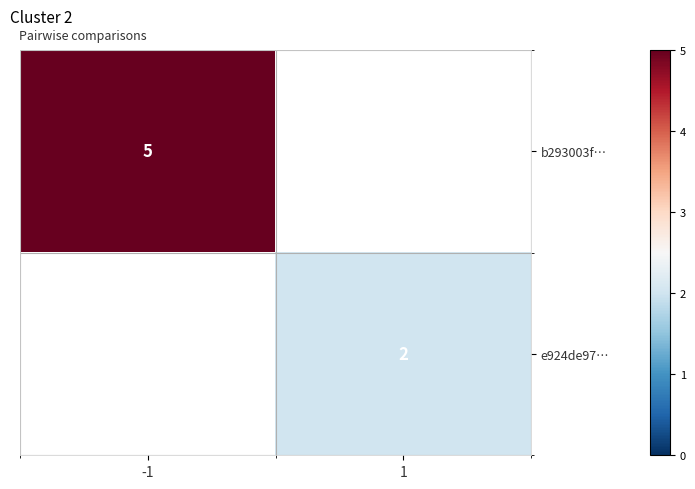

True or false: b293003f… has a value of 7 at -1.

False